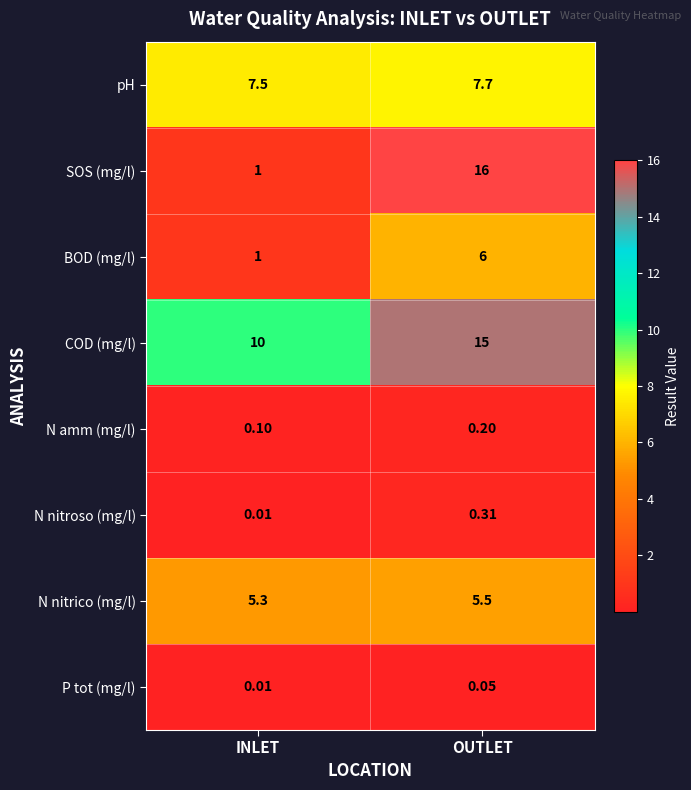

Which series has the widest spread of values?

SOS (mg/l)